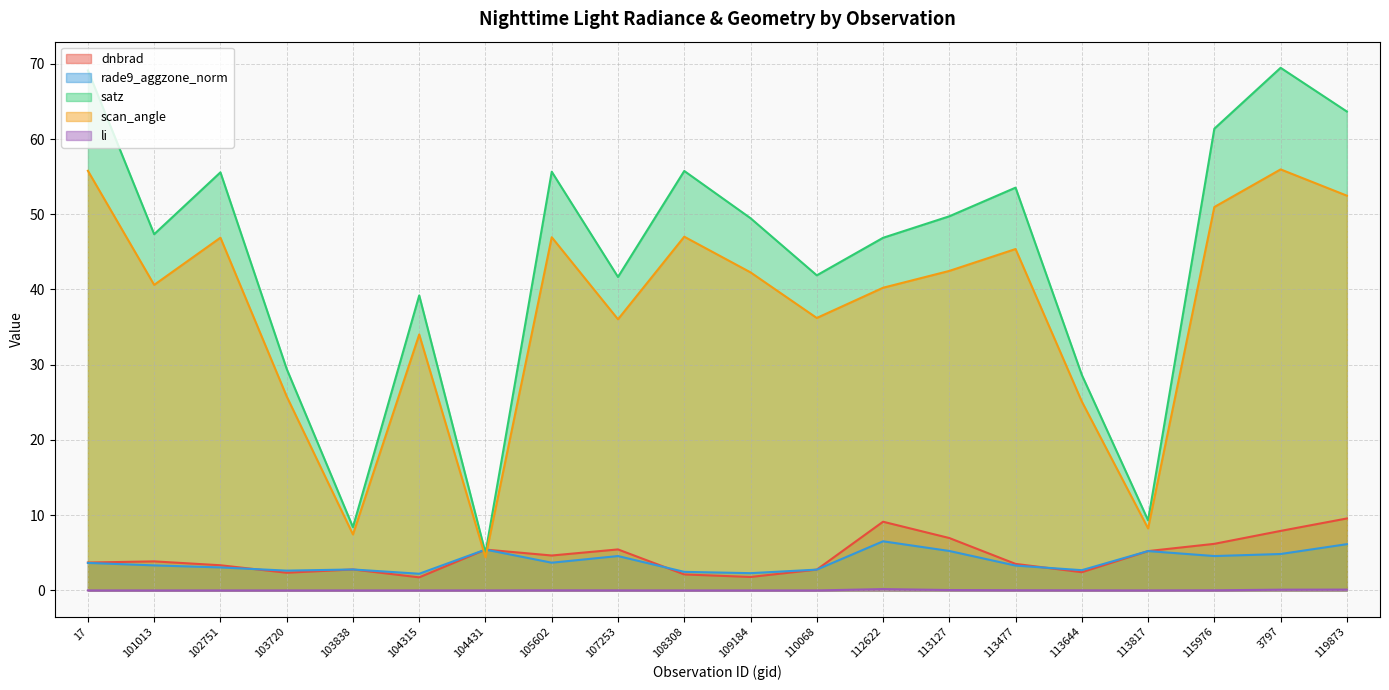

Which series changed the most between 113127 and 115976?

satz